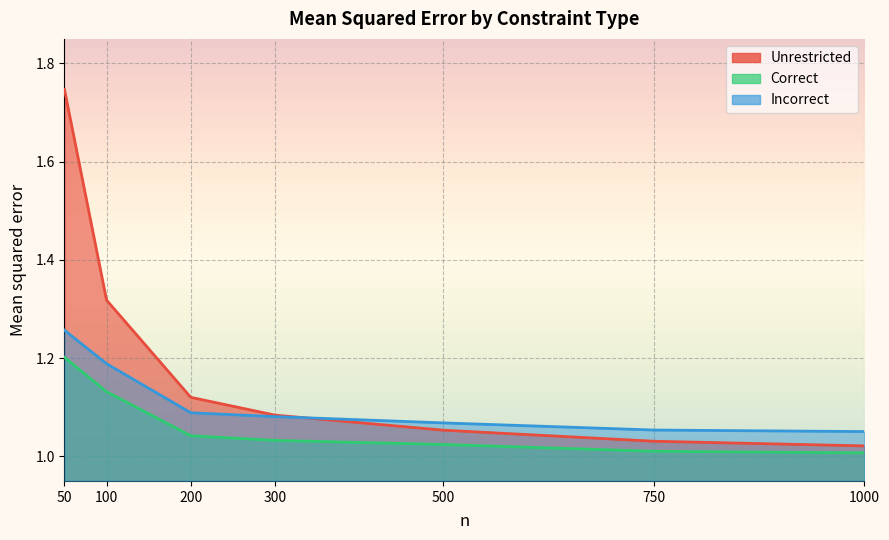

Between 750 and 300, which is larger?

300